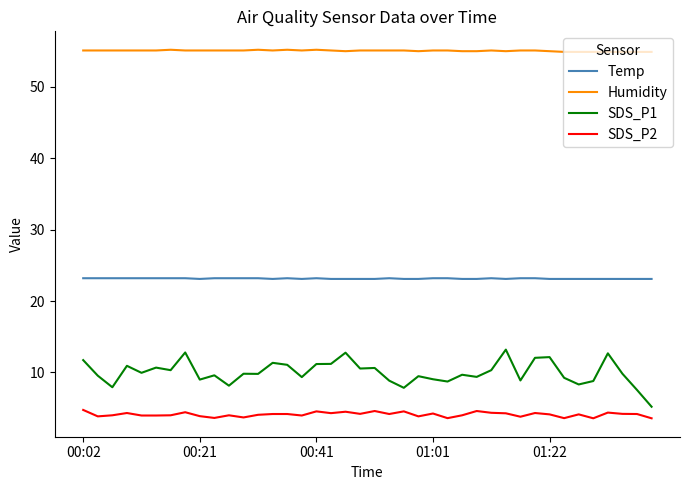

Which series has the largest total across all categories?

Humidity